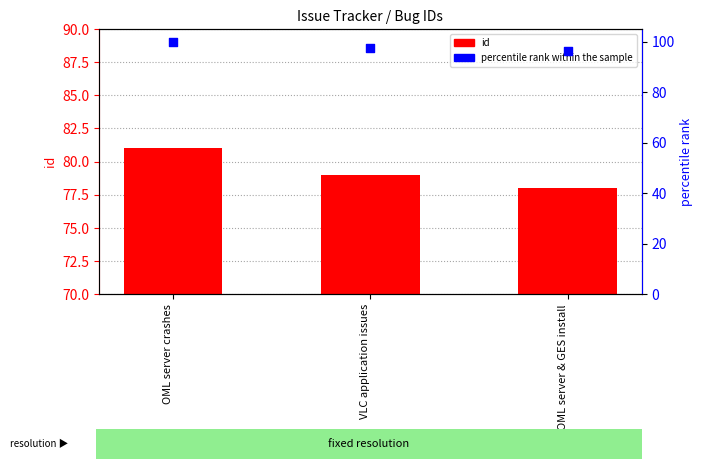

What are all the series names shown in the legend?

id, percentile rank within the sample